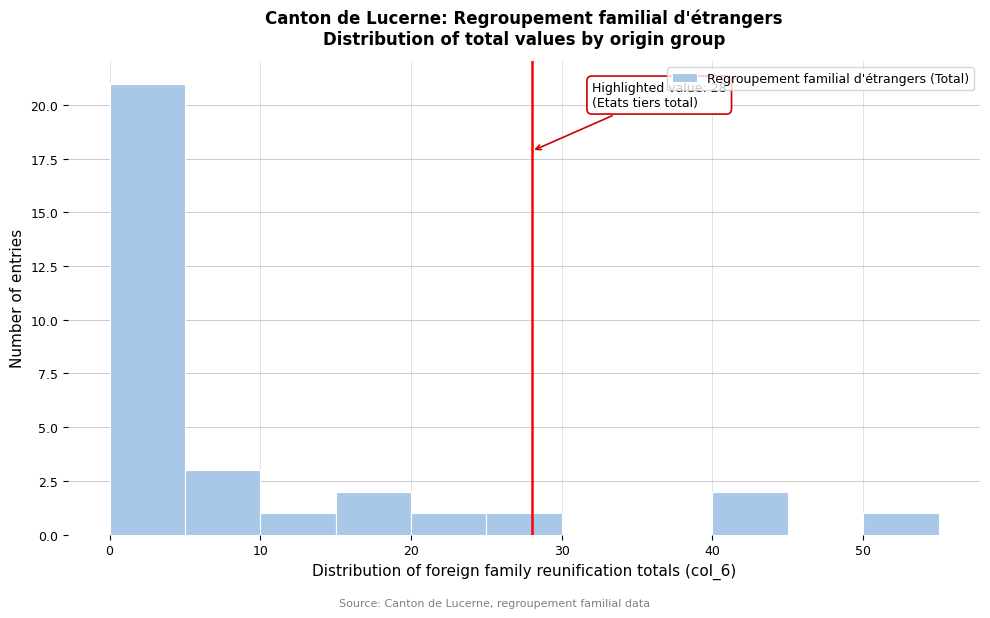

Which range on the x-axis has the tallest bar?

0 to 5